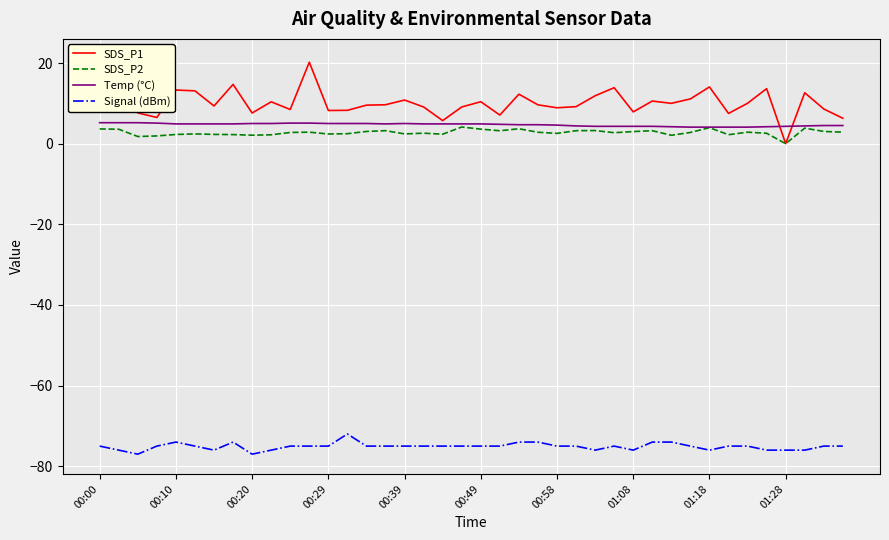

True or false: Signal (dBm) and SDS_P2 intersect in this chart.

False